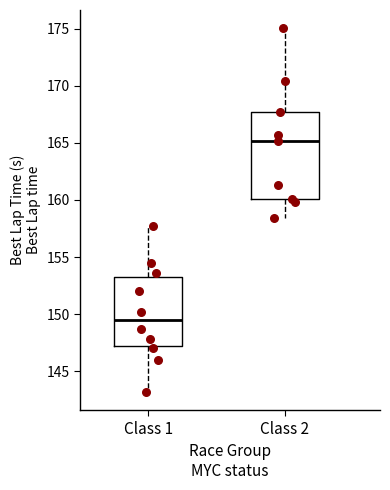

Where does the lower whisker of the box for Class 1 end on the y-axis? The values are not printed on the chart, so give them approximately, as read against the axis.

143.0